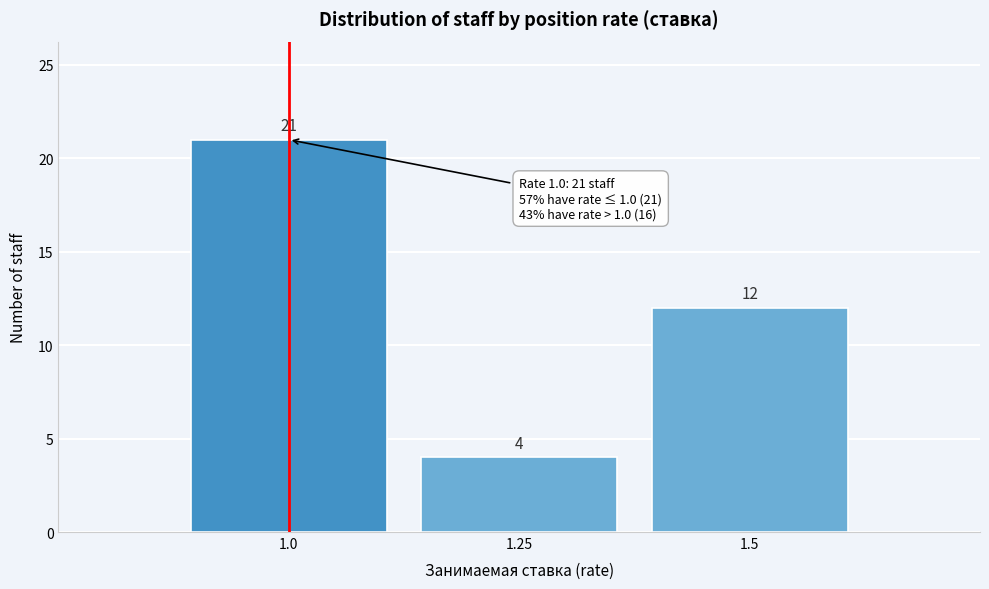

Reading left to right, list every bar in this chart as the range it spans on the x-axis followed by its height. The bar edges are not printed on the chart, so give them approximately, as read against the axis.

0.875 to 1.125: 21
1.125 to 1.375: 4
1.375 to 1.625: 12